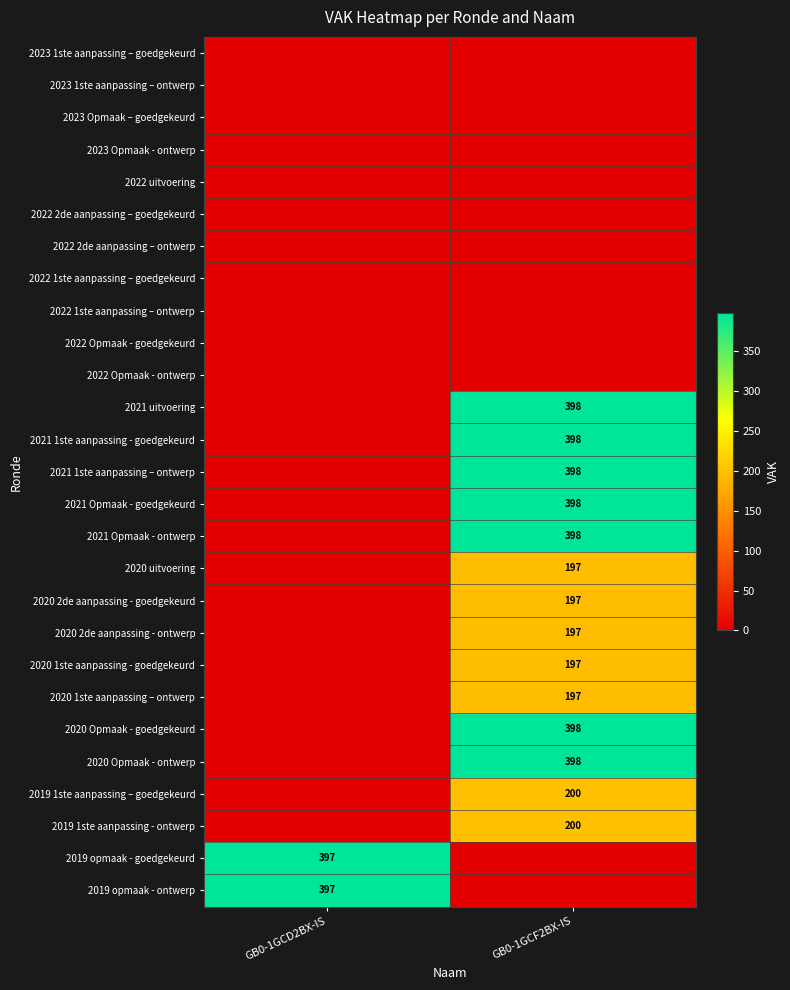

True or false: 2021 uitvoering has a value of 649 at GB0-1GCF2BX-IS.

False